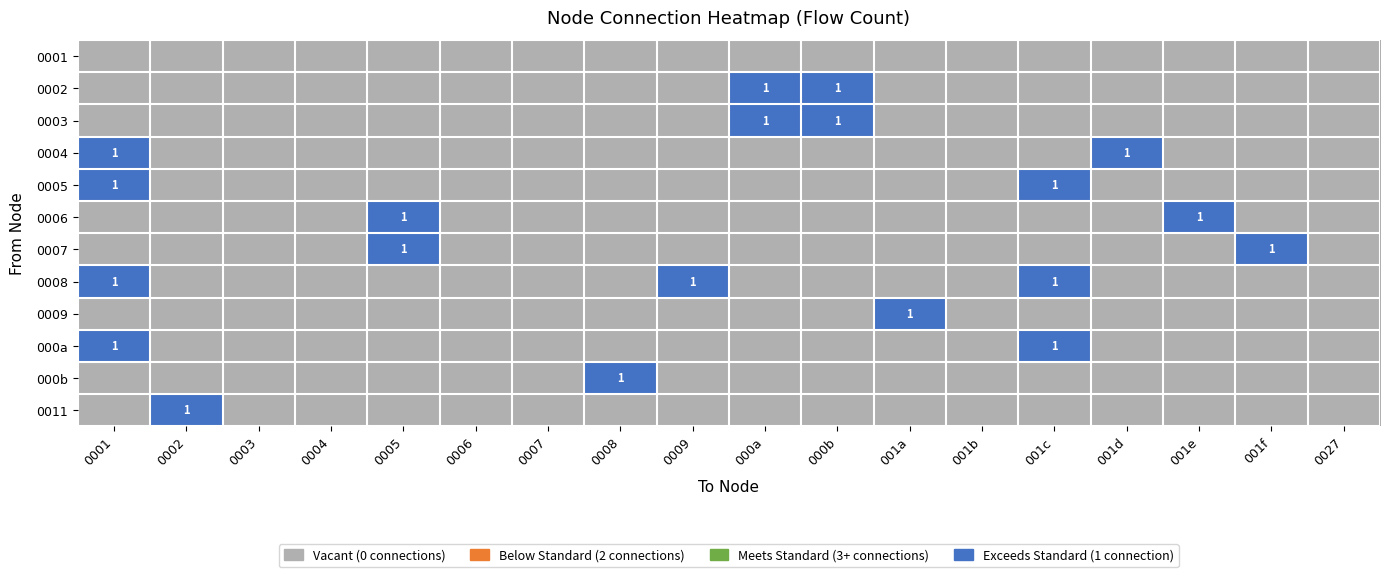

What is the difference between the second highest and minimum values in the 0007 series?

1